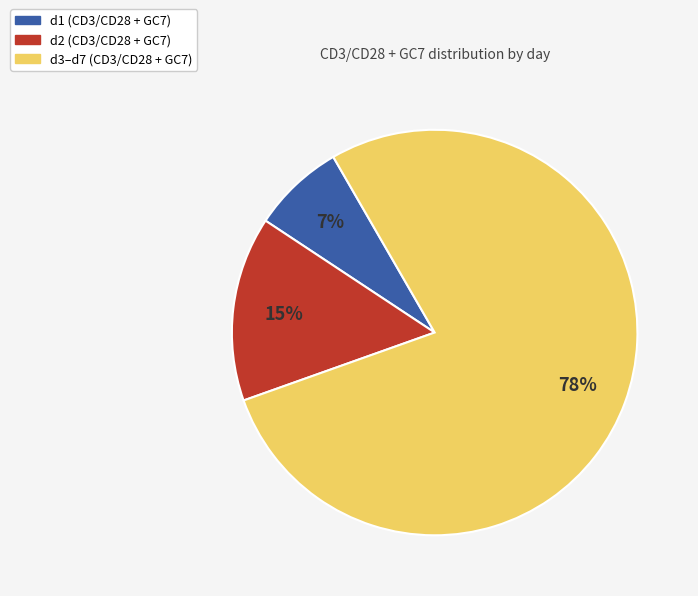

How many segments does this pie chart have?

3